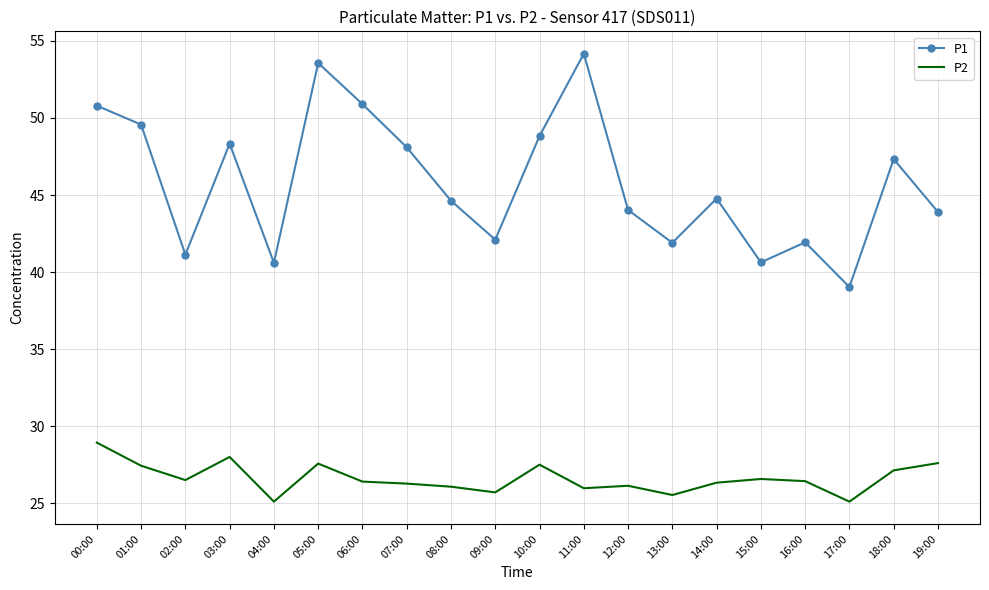

The value of P2 at 17:00 is 25.1. True or false?

True